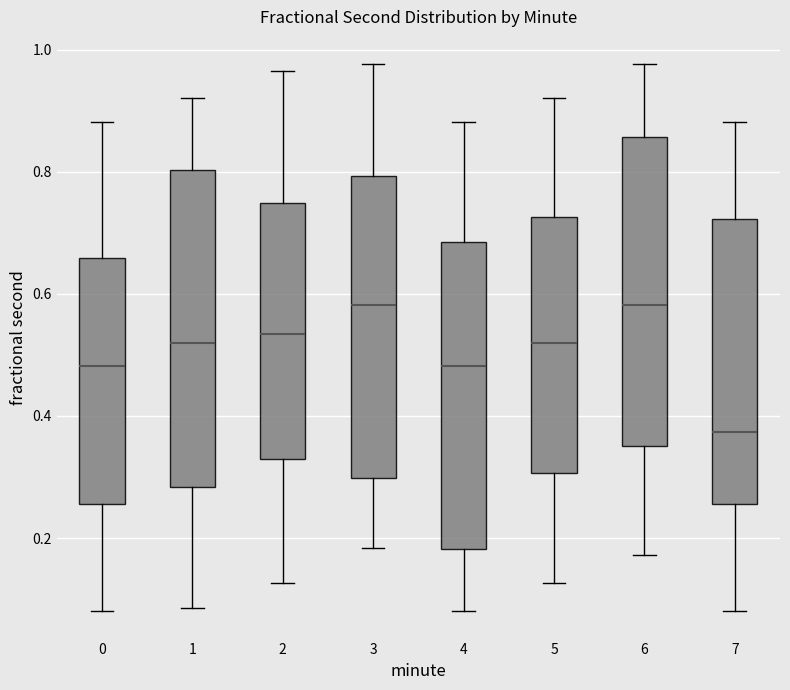

Reading left to right, transcribe this box plot: for each box, give where its median line is, the range the box spans, and where its two whiskers end, as read against the y-axis. The values are not printed on the chart, so give them approximately, as read against the axis.

0: median 0.48, box 0.26 to 0.66, whiskers 0.08 to 0.88
1: median 0.52, box 0.28 to 0.80, whiskers 0.08 to 0.92
2: median 0.54, box 0.32 to 0.74, whiskers 0.12 to 0.96
3: median 0.58, box 0.30 to 0.80, whiskers 0.18 to 0.98
4: median 0.48, box 0.18 to 0.68, whiskers 0.08 to 0.88
5: median 0.52, box 0.30 to 0.72, whiskers 0.12 to 0.92
6: median 0.58, box 0.36 to 0.86, whiskers 0.18 to 0.98
7: median 0.38, box 0.26 to 0.72, whiskers 0.08 to 0.88